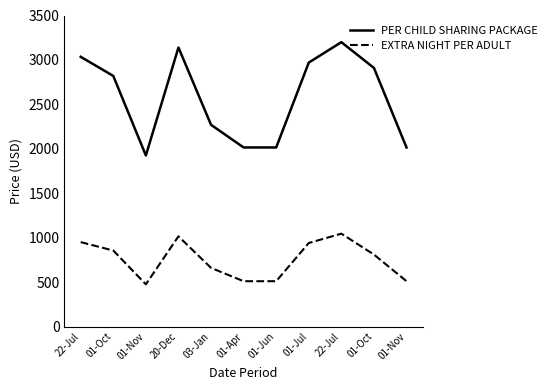

Count the number of data series in this chart.

2